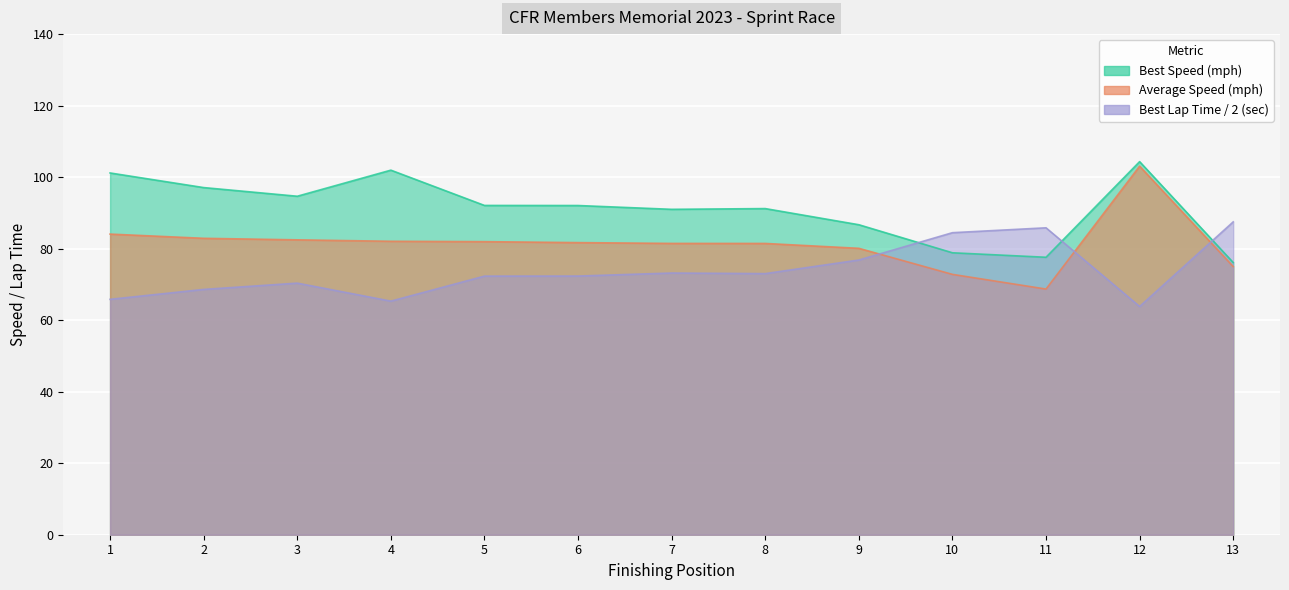

What is the difference between the maximum and minimum values in the Best Lap time series?

23.7